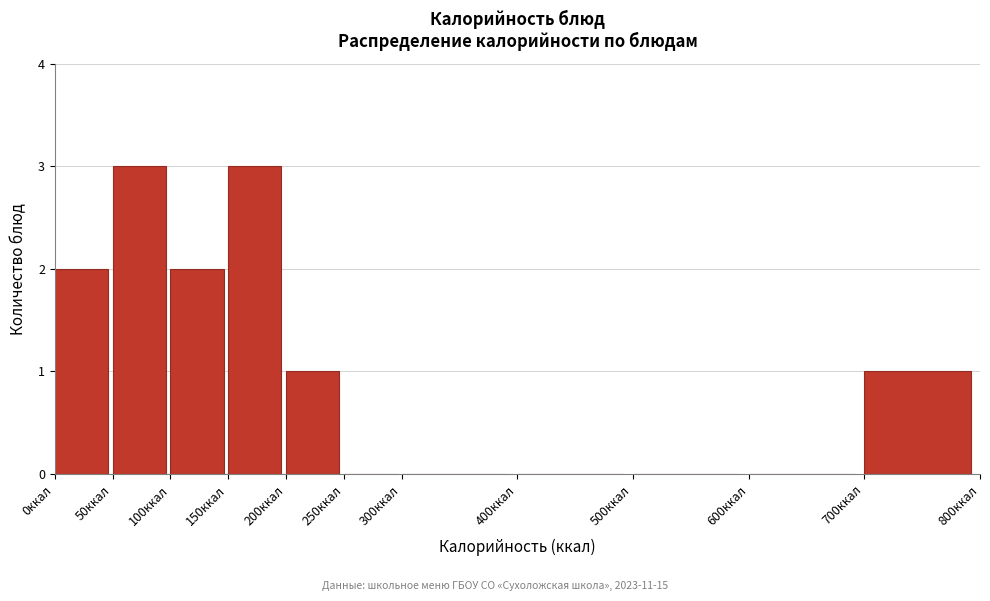

What is the height of the bar covering 700 to 800 on the x-axis? The values are not printed on the chart, so give them approximately, as read against the axis.

1